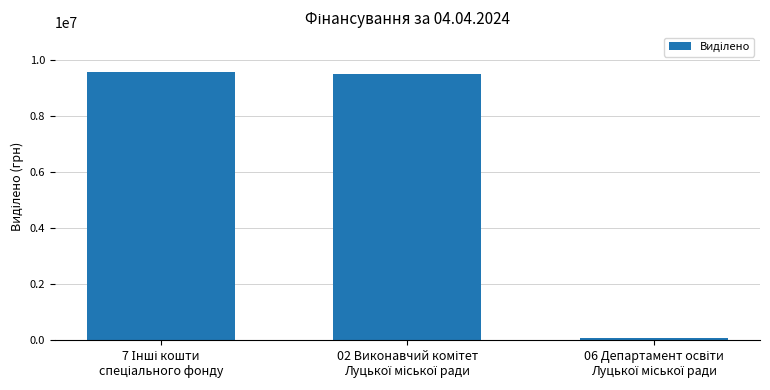

What is the average value?

6364593